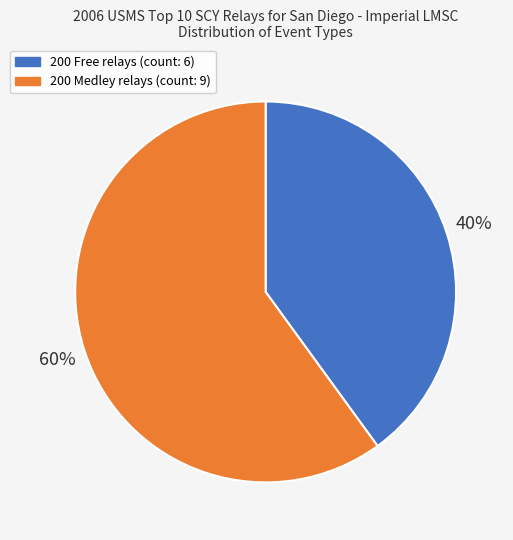

Is there any slice that represents more than half of the pie?

Yes